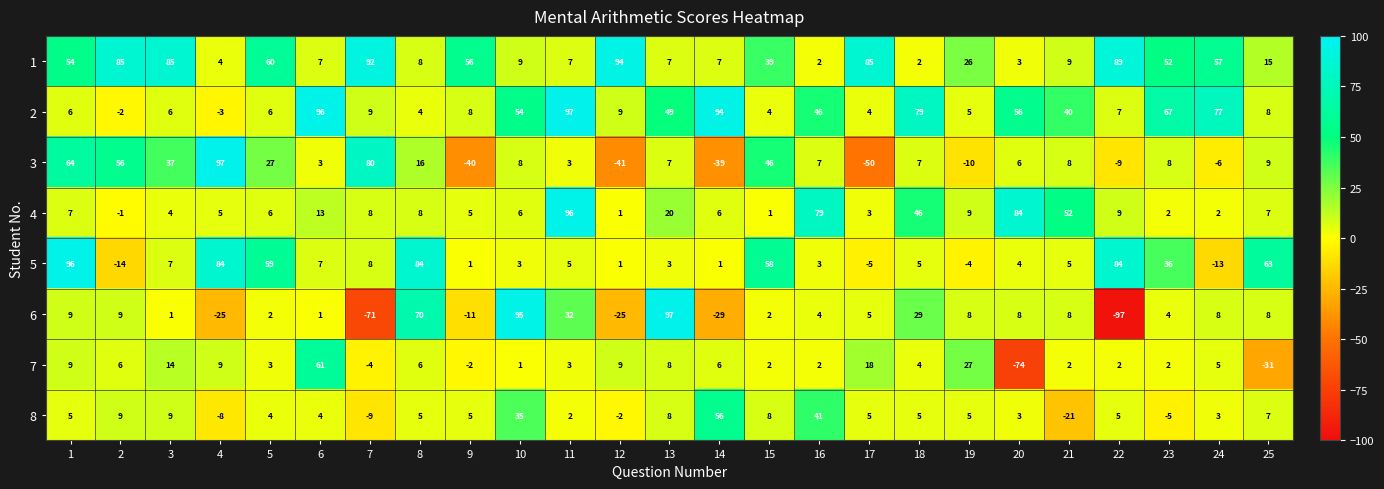

Which series changed the most between 23 and 25?

2